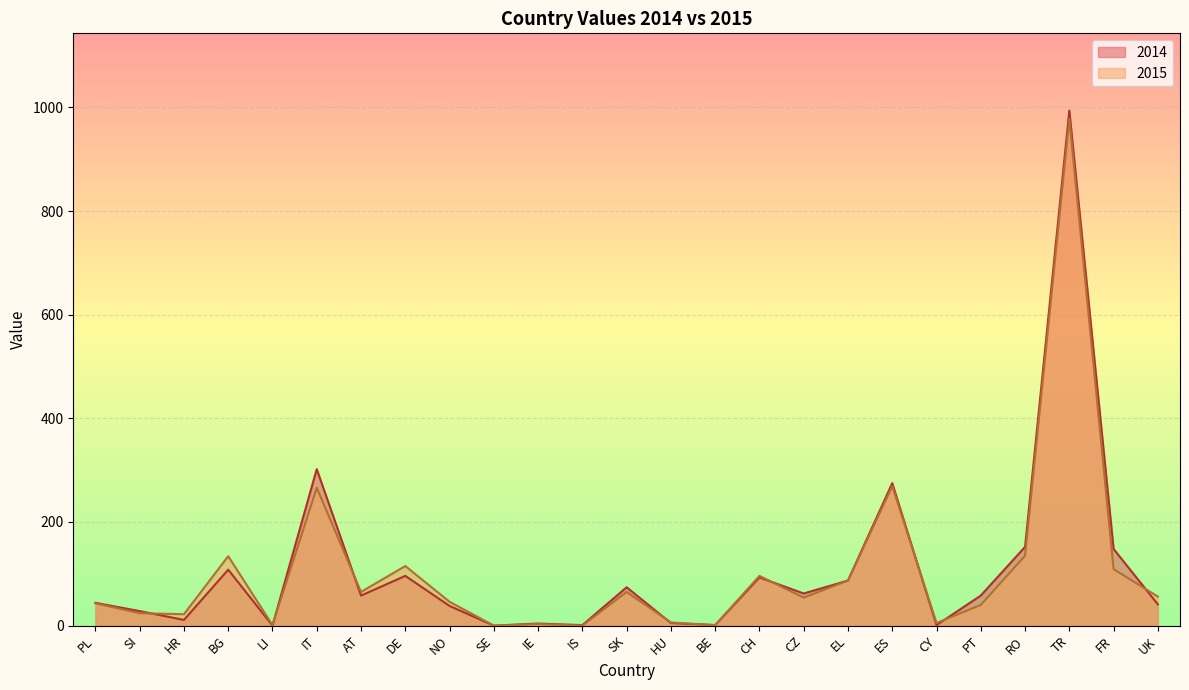

Which series ends up on top after the final intersection of 2014 and 2015?

2015